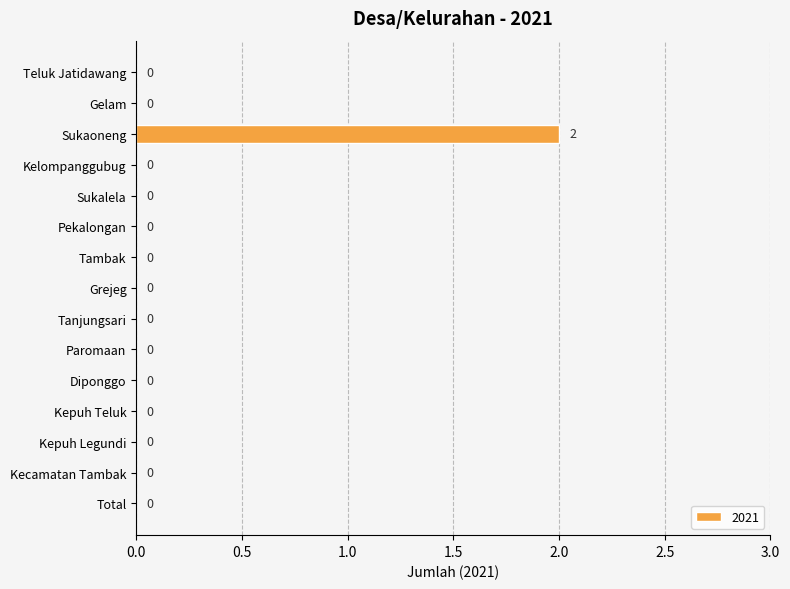

Which label corresponds to the largest value in the chart?

Sukaoneng